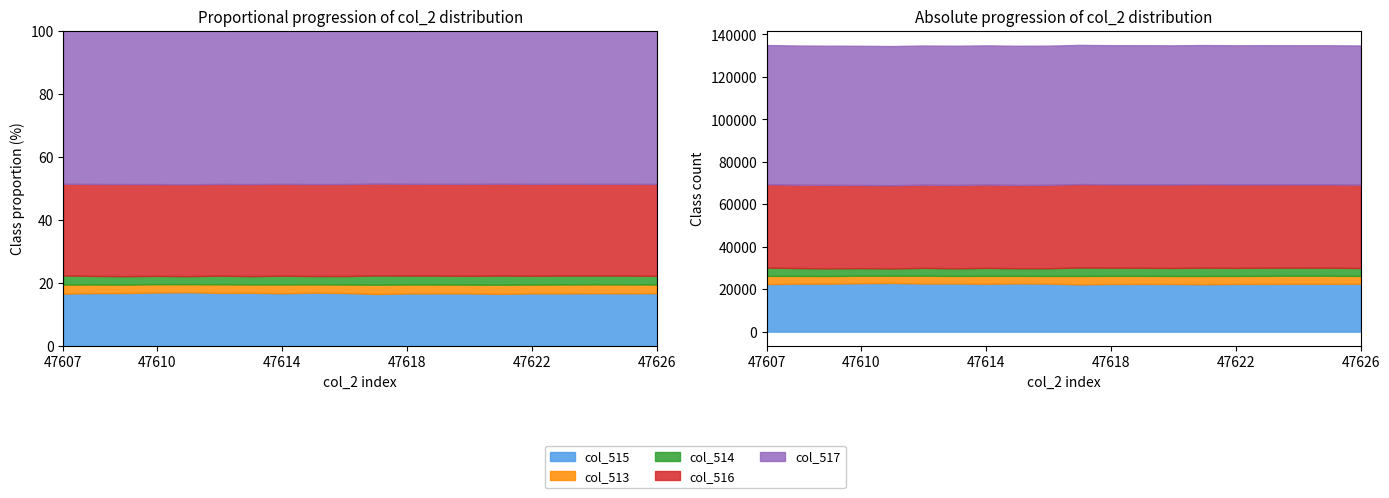

Reading left to right, list all the values displayed in this chart.

col_515: 22387	22586	22602	22816	22916	22671	22696	22544	22729	22630	22261	22455	22471	22460	22320	22472	22478	22558	22525	22559
col_516: 39256	39278	39334	39171	39190	39182	39279	39244	39241	39292	39303	39244	39255	39311	39309	39285	39239	39187	39221	39275
col_513: 3892	3671	3599	3548	3429	3682	3560	3747	3565	3613	3971	3836	3809	3764	3906	3778	3818	3790	3789	3701
col_514: 3891	3671	3598	3548	3428	3680	3559	3747	3564	3612	3970	3836	3809	3764	3906	3778	3818	3790	3788	3701
col_517: 65535	65535	65535	65535	65535	65535	65535	65535	65535	65535	65535	65535	65535	65535	65535	65535	65535	65535	65535	65535
col_2_raw: 47607	47608	47609	47610	47611	47612	47613	47614	47615	47616	47617	47618	47619	47620	47621	47622	47623	47624	47625	47626